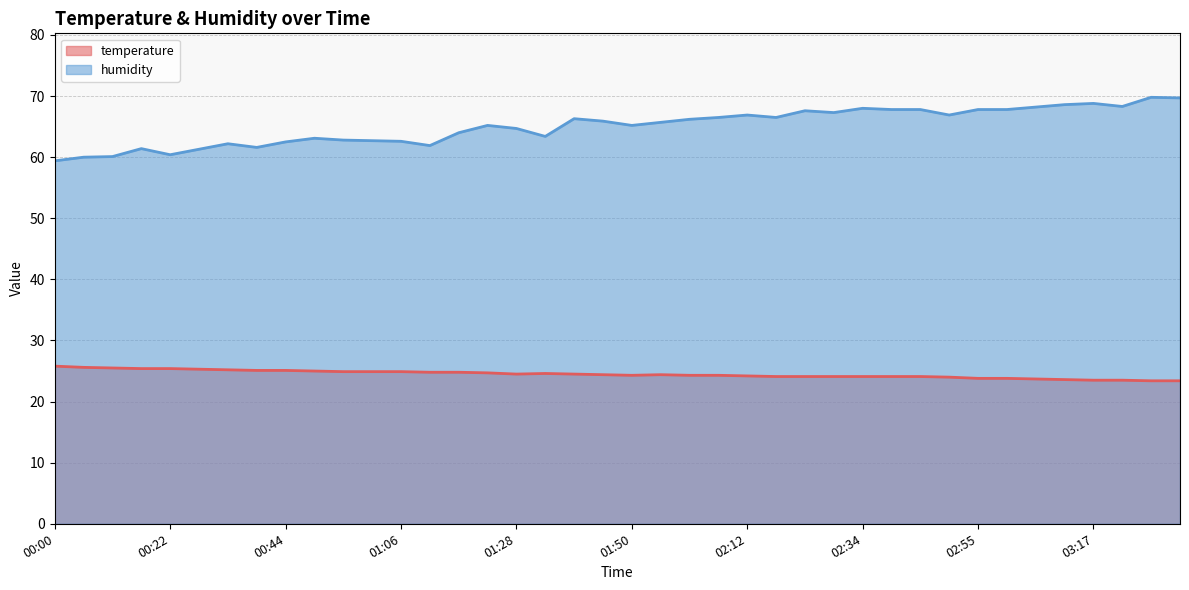

Where does the temperature series first go above 24?

00:00